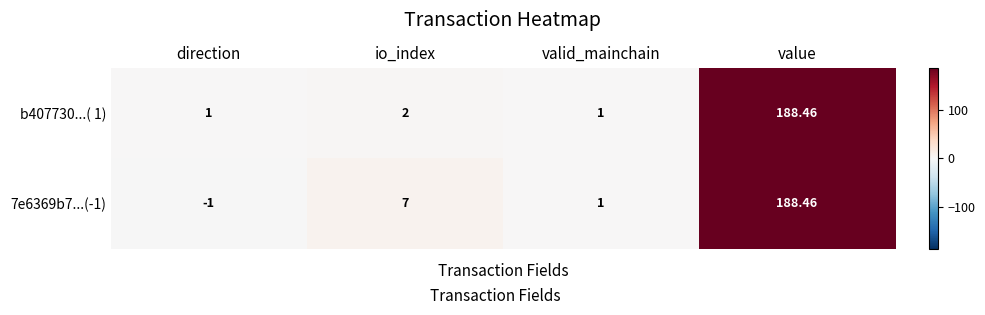

Is the value of 7e6369b7...(-1) at direction greater than the value of b407730...( 1) at valid_mainchain?

No